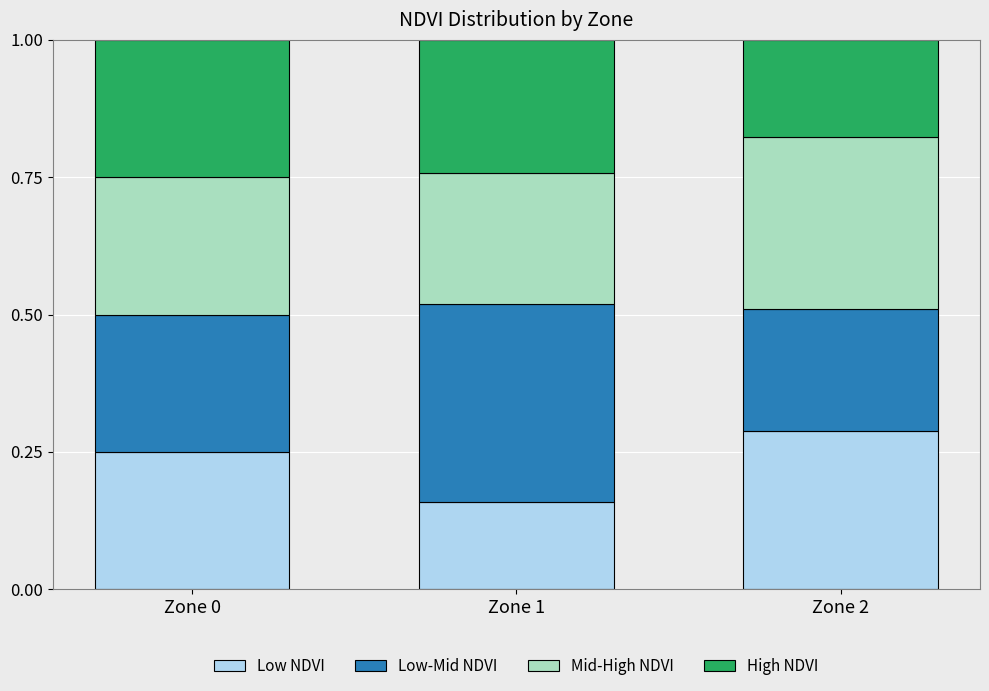

What is the sum of all Low NDVI values?

0.7